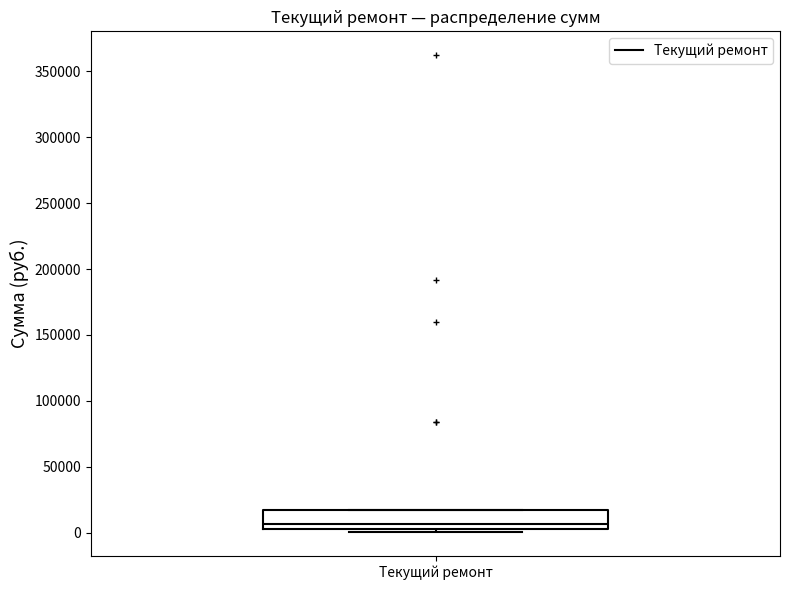

Read this box plot against the y-axis: the position of the median line, the range covered by the box, and the ends of both whiskers. The values are not printed on the chart, so give them approximately, as read against the axis.

median 5000 (just above the box's lower edge), box 5000 to 15000, whiskers 0 to 20000